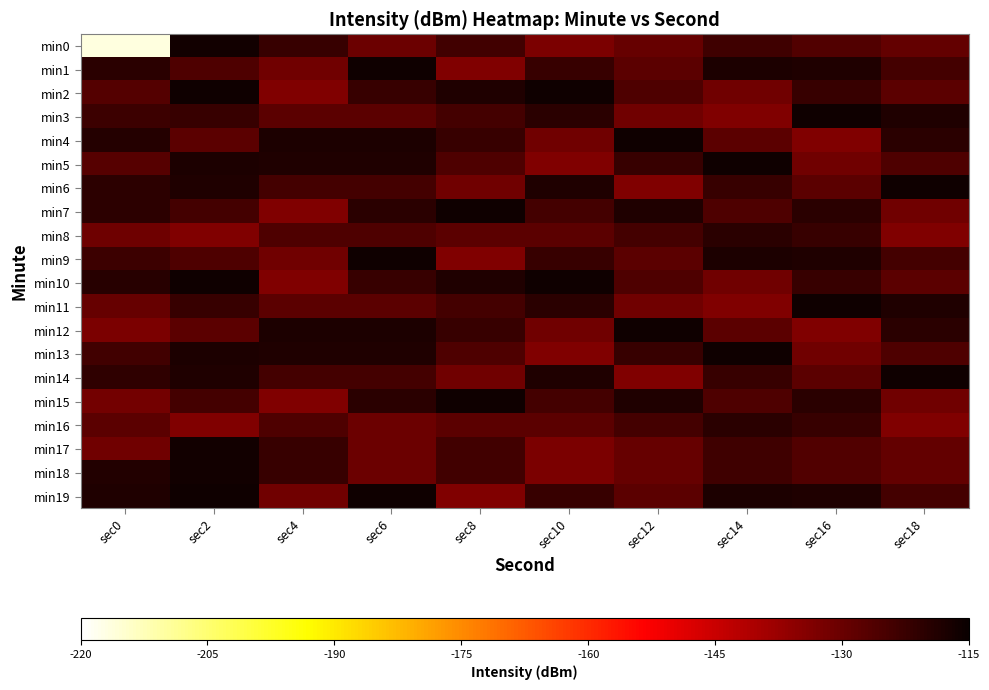

Reading right to left, what are all the values shown in this chart?

min0: sec18=-129.1	sec16=-126.3	sec14=-123.5	sec12=-129.7	sec10=-133.0	sec8=-123.6	sec6=-130.4	sec4=-122.1	sec2=-116.4	sec0=-216.4
min1: sec18=-124.3	sec16=-118.7	sec14=-117.9	sec12=-127.9	sec10=-122.2	sec8=-133.8	sec6=-116.2	sec4=-131.1	sec2=-125.8	sec0=-120.2
min2: sec18=-127.9	sec16=-122.2	sec14=-131.1	sec12=-125.8	sec10=-116.2	sec8=-118.7	sec6=-122.2	sec4=-133.8	sec2=-116.2	sec0=-126.8
min3: sec18=-118.7	sec16=-116.2	sec14=-133.8	sec12=-131.1	sec10=-120.2	sec8=-124.3	sec6=-127.9	sec4=-127.9	sec2=-122.2	sec0=-122.9
min4: sec18=-120.2	sec16=-133.8	sec14=-127.9	sec12=-116.2	sec10=-131.1	sec8=-122.2	sec6=-117.9	sec4=-117.9	sec2=-127.9	sec0=-119.2
min5: sec18=-125.8	sec16=-131.1	sec14=-116.2	sec12=-122.2	sec10=-133.8	sec8=-125.8	sec6=-118.7	sec4=-118.7	sec2=-117.9	sec0=-127.2
min6: sec18=-116.2	sec16=-127.9	sec14=-122.2	sec12=-133.8	sec10=-118.7	sec8=-131.1	sec6=-124.3	sec4=-124.3	sec2=-118.7	sec0=-120.6
min7: sec18=-131.1	sec16=-120.2	sec14=-125.8	sec12=-118.7	sec10=-124.3	sec8=-116.2	sec6=-120.2	sec4=-133.8	sec2=-124.3	sec0=-120.5
min8: sec18=-133.8	sec16=-122.2	sec14=-120.2	sec12=-124.3	sec10=-127.9	sec8=-127.9	sec6=-125.8	sec4=-125.8	sec2=-133.8	sec0=-130.8
min9: sec18=-124.3	sec16=-118.7	sec14=-117.9	sec12=-127.9	sec10=-122.2	sec8=-133.8	sec6=-116.2	sec4=-131.1	sec2=-125.8	sec0=-122.8
min10: sec18=-127.9	sec16=-122.2	sec14=-131.1	sec12=-125.8	sec10=-116.2	sec8=-118.7	sec6=-122.2	sec4=-133.8	sec2=-116.2	sec0=-119.7
min11: sec18=-118.7	sec16=-116.2	sec14=-133.8	sec12=-131.1	sec10=-120.2	sec8=-124.3	sec6=-127.9	sec4=-127.9	sec2=-122.2	sec0=-129.7
min12: sec18=-120.2	sec16=-133.8	sec14=-127.9	sec12=-116.2	sec10=-131.1	sec8=-122.2	sec6=-117.9	sec4=-117.9	sec2=-127.9	sec0=-132.8
min13: sec18=-125.8	sec16=-131.1	sec14=-116.2	sec12=-122.2	sec10=-133.8	sec8=-125.8	sec6=-118.7	sec4=-118.7	sec2=-117.9	sec0=-123.6
min14: sec18=-116.2	sec16=-127.9	sec14=-122.2	sec12=-133.8	sec10=-118.7	sec8=-131.1	sec6=-124.3	sec4=-124.3	sec2=-118.7	sec0=-121.1
min15: sec18=-131.1	sec16=-120.2	sec14=-125.8	sec12=-118.7	sec10=-124.3	sec8=-116.2	sec6=-120.2	sec4=-133.8	sec2=-124.3	sec0=-131.8
min16: sec18=-133.8	sec16=-122.2	sec14=-120.2	sec12=-124.3	sec10=-127.9	sec8=-127.9	sec6=-130.4	sec4=-125.8	sec2=-133.8	sec0=-127.8
min17: sec18=-129.1	sec16=-126.3	sec14=-123.5	sec12=-129.7	sec10=-133.0	sec8=-123.6	sec6=-130.4	sec4=-122.1	sec2=-116.4	sec0=-131.3
min18: sec18=-129.1	sec16=-126.3	sec14=-123.5	sec12=-129.7	sec10=-133.0	sec8=-123.6	sec6=-130.4	sec4=-122.1	sec2=-116.4	sec0=-118.7
min19: sec18=-124.3	sec16=-118.7	sec14=-117.9	sec12=-127.9	sec10=-122.2	sec8=-133.8	sec6=-116.2	sec4=-131.1	sec2=-116.2	sec0=-118.5